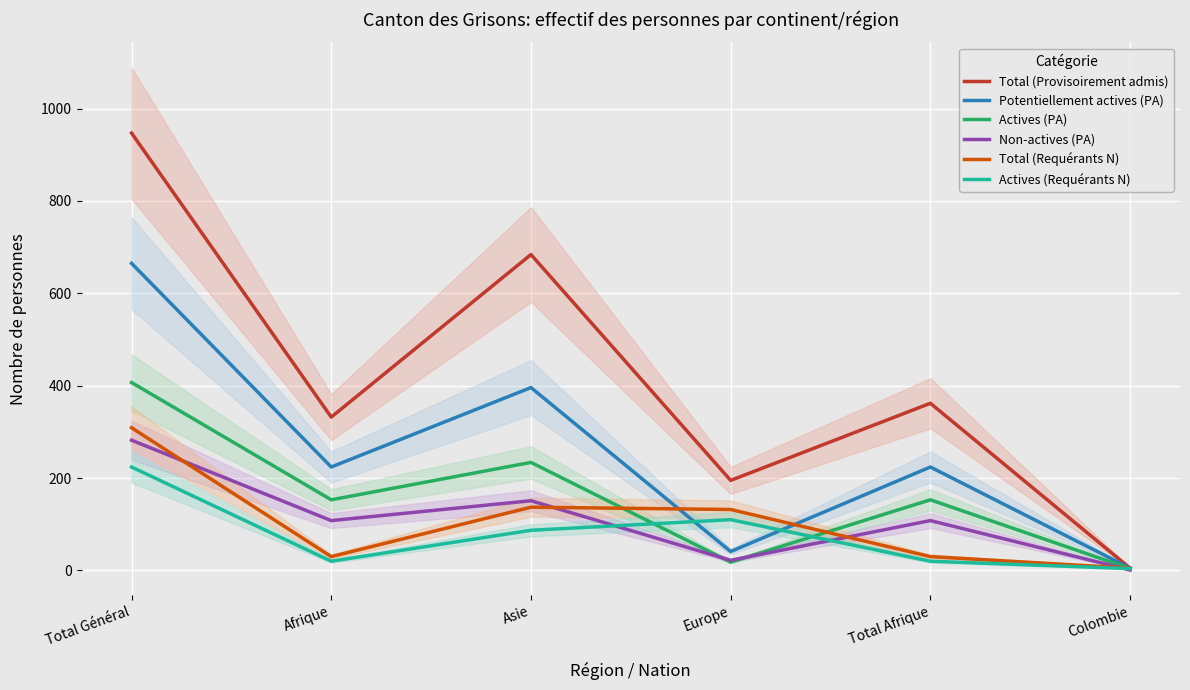

What is the label of the 4th point from the left?

Europe